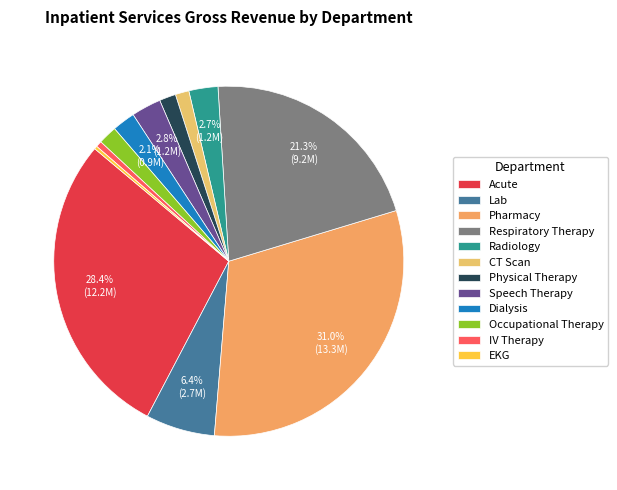

To the nearest percent, what portion does Radiology represent?

3%